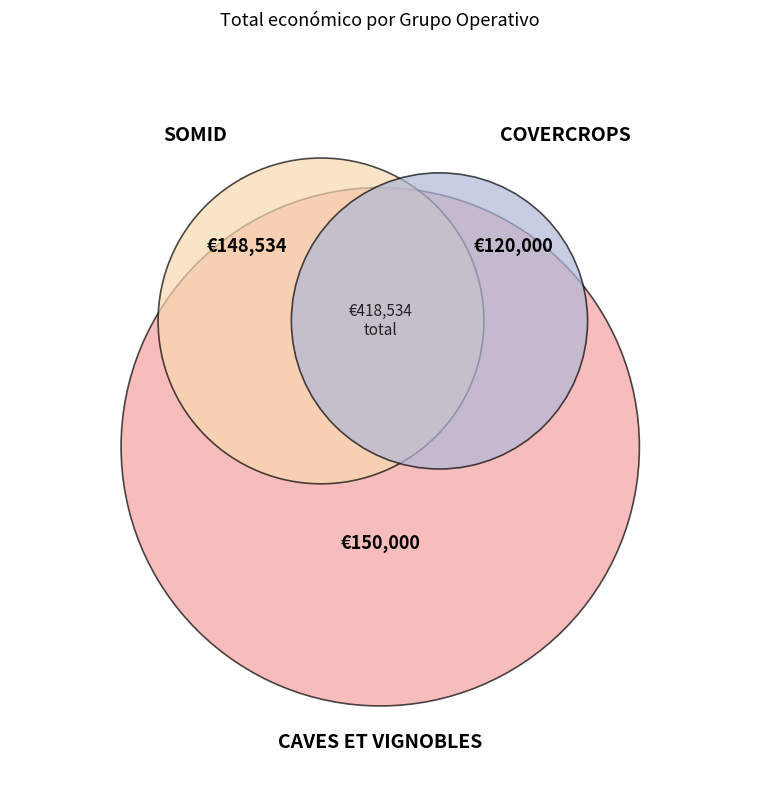

Does Groupe opérationnel COVERCROPS represent more than half of the total?

No